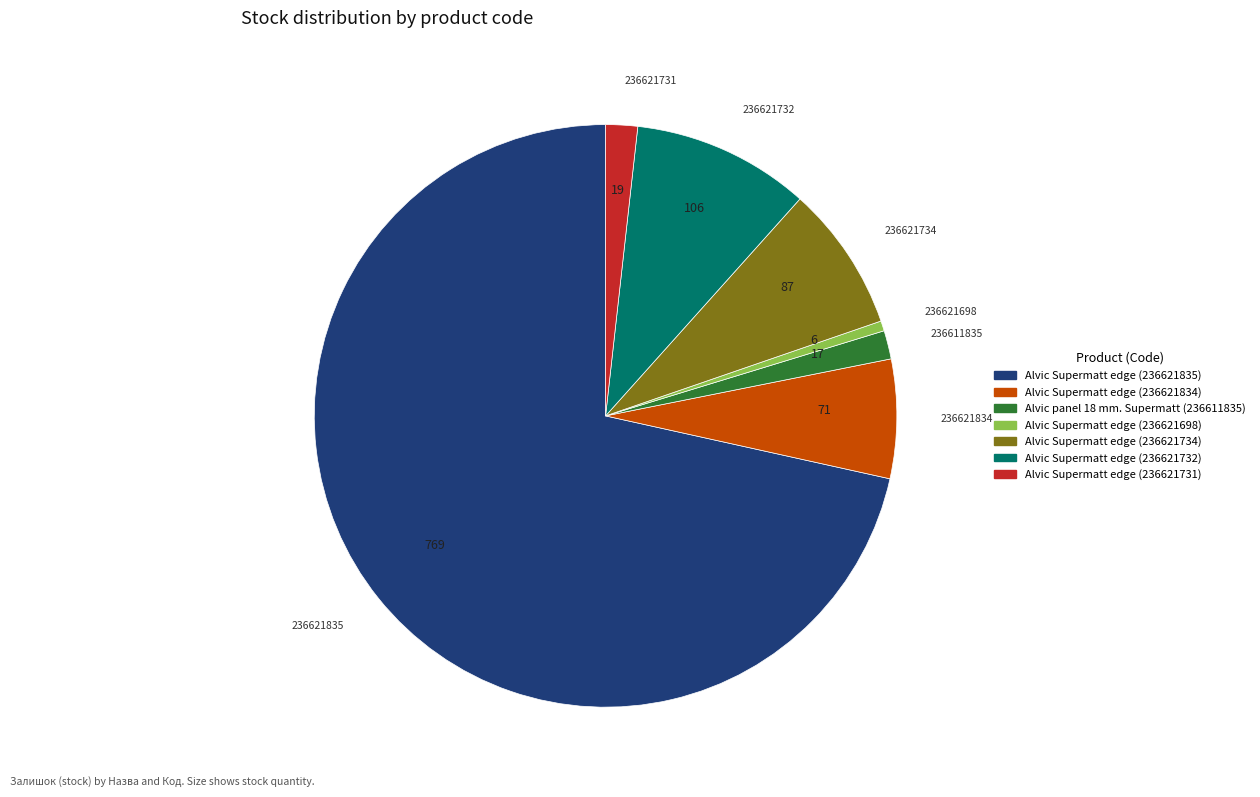

Between Alvic Supermatt edge (236621732) and Alvic panel 18 mm. Supermatt (236611835), which is larger?

Alvic Supermatt edge (236621732)